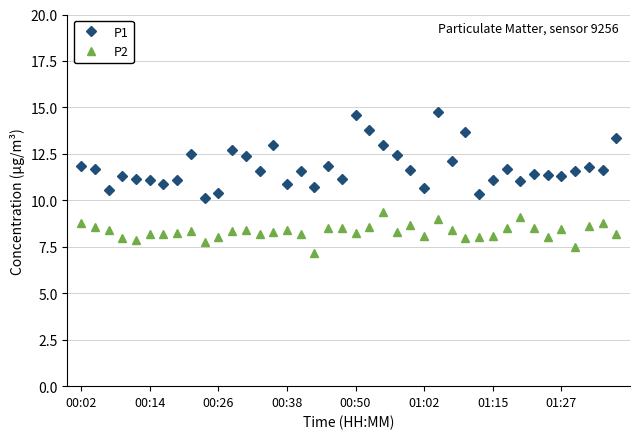

List the series in order of their overall mean, highest first.

P1, P2